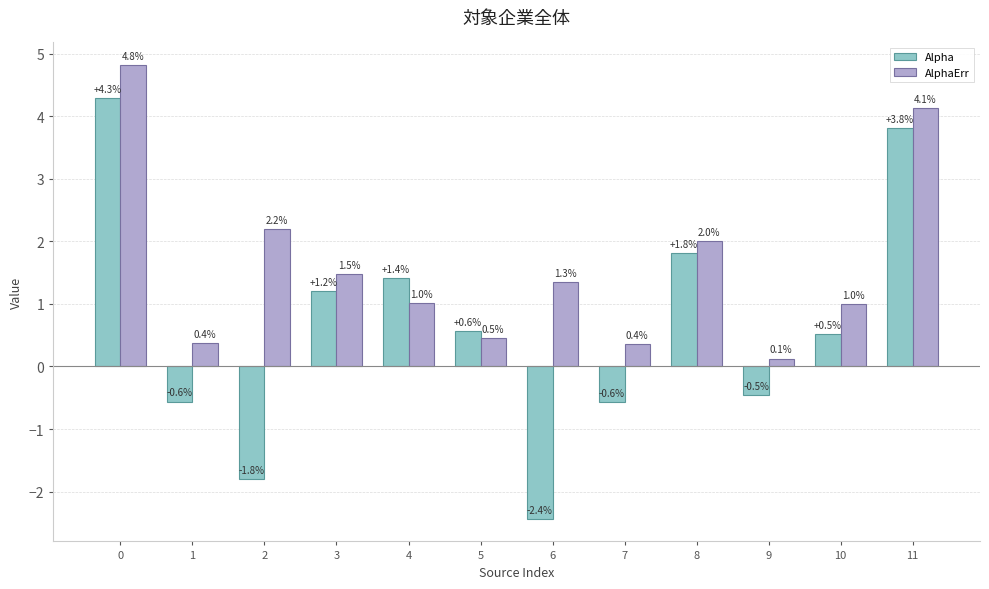

What is the total value across all series at 3?

2.7